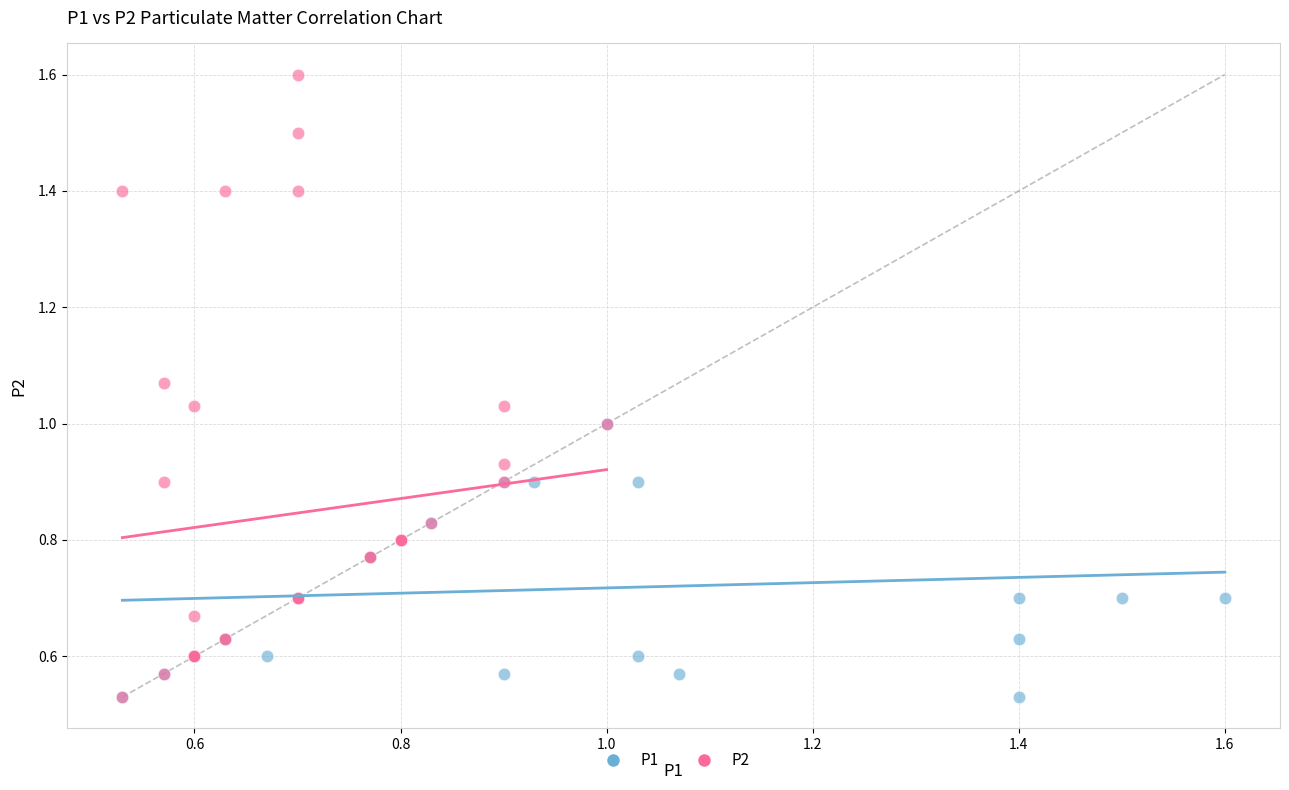

Which series contains the highest Y value?

P2